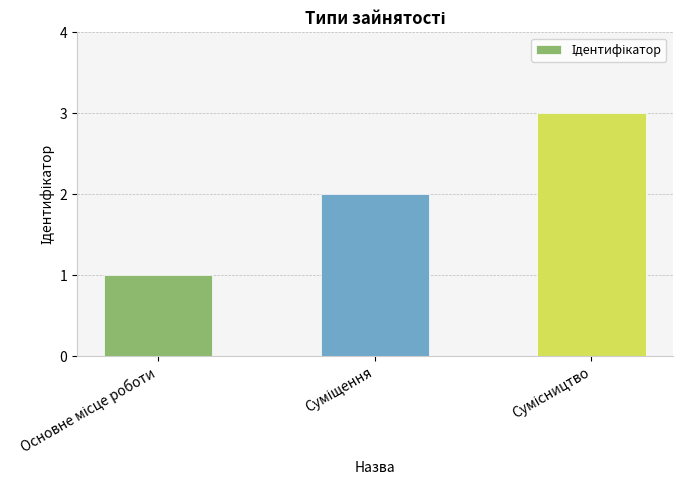

What is the sum of all values?

6